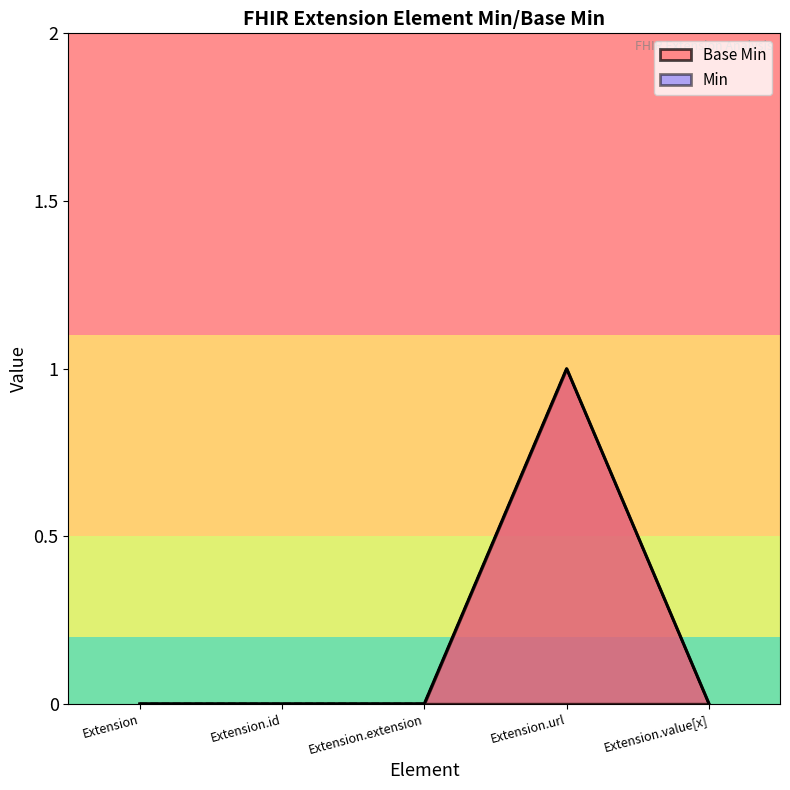

What is the label of the 3rd point from the right?

Extension.extension